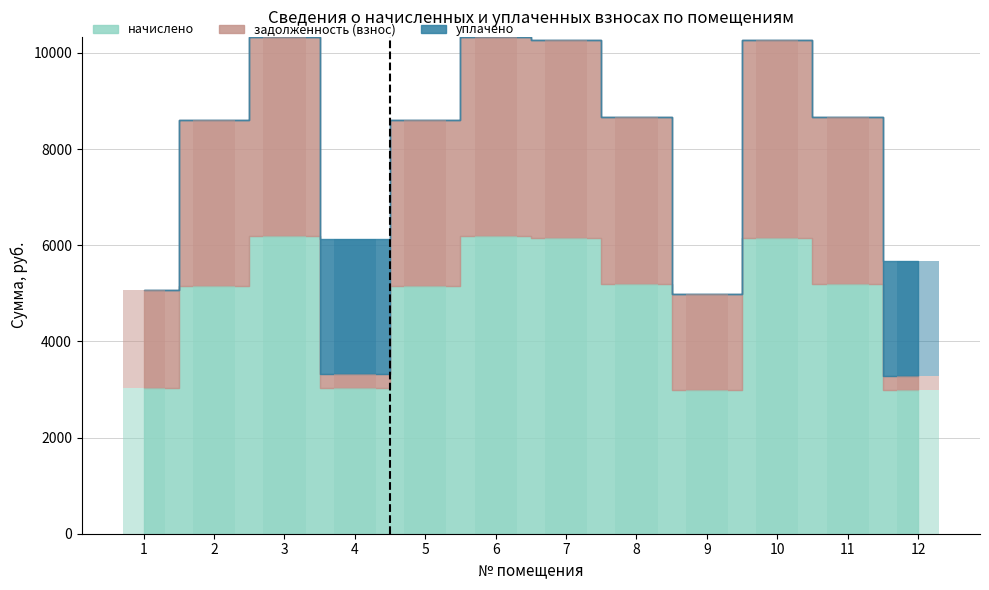

Which series has the largest total across all categories?

начислено